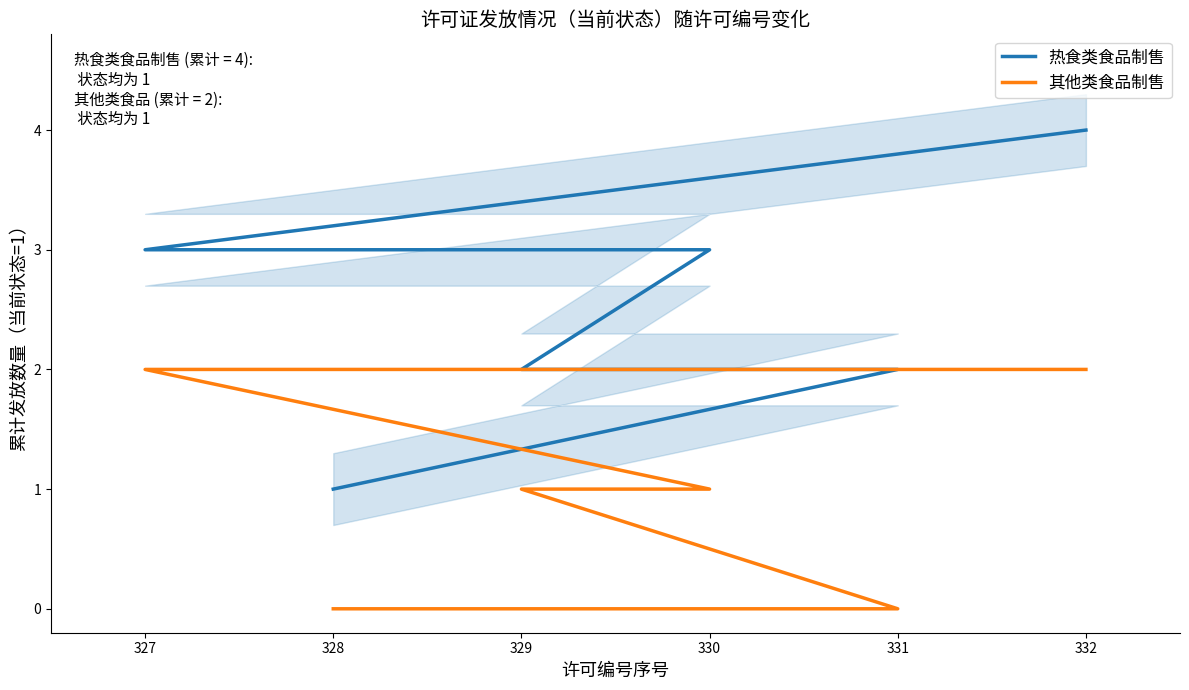

True or false: 其他类食品制售 and 热食类食品制售 cross at least once.

False